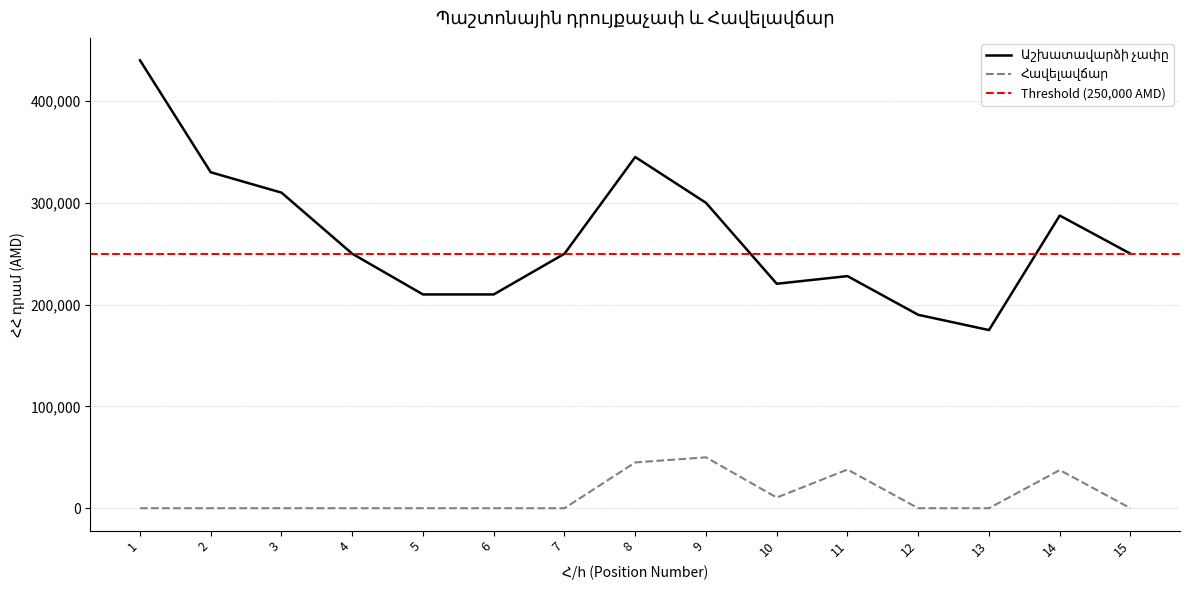

At which category does the chart reach its minimum across all series?

1